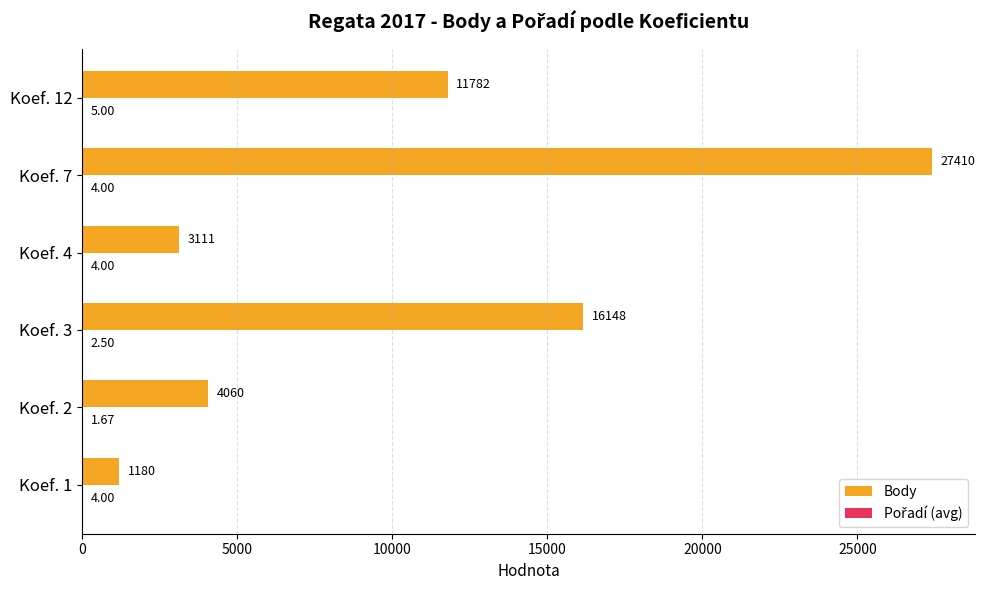

Between Koef. 1 and Koef. 4, which series saw the biggest shift?

Body